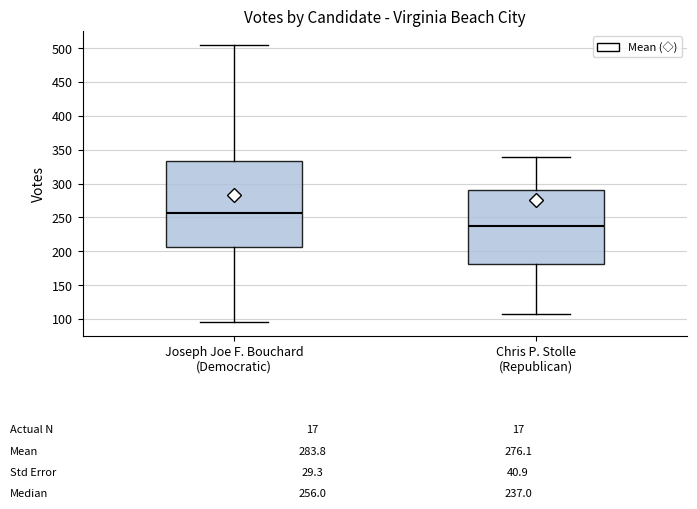

Comparing the boxes themselves (not the whiskers), which one is the tallest?

Joseph Joe F. Bouchard (Democratic)